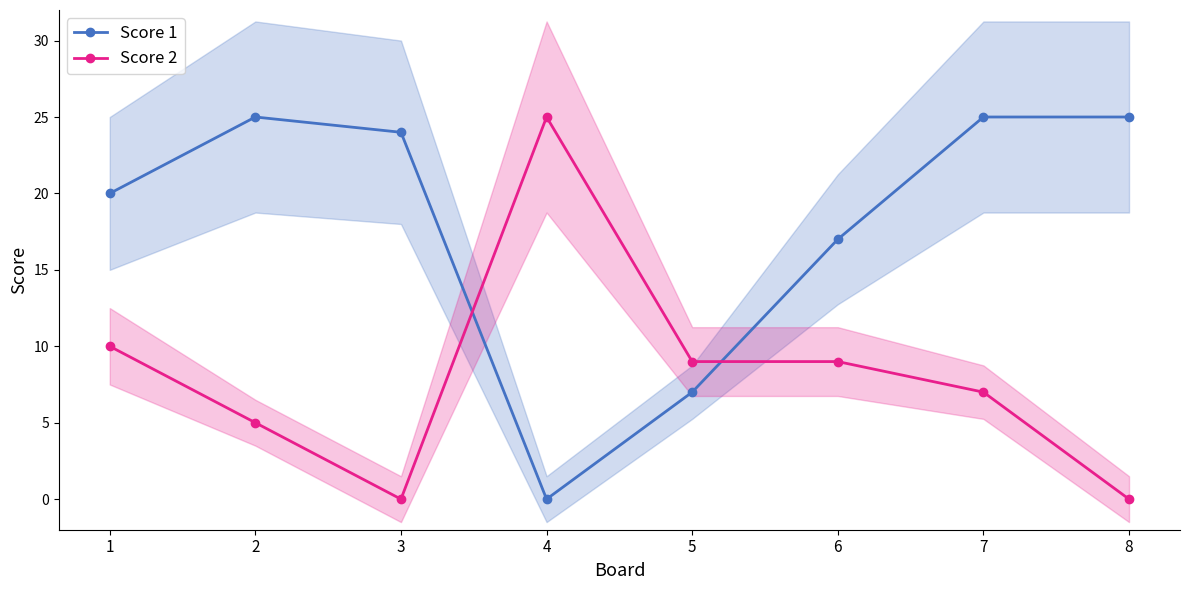

What is the spread (max minus min) of values at 2?

20